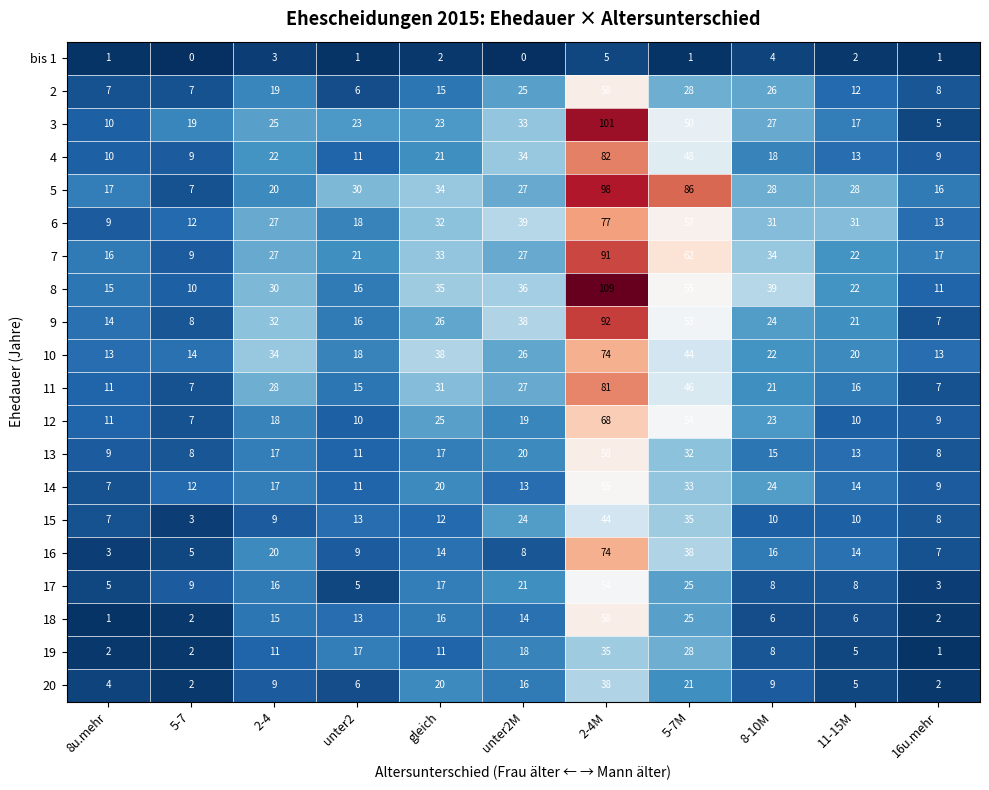

Which series has the largest range (max minus min)?

8